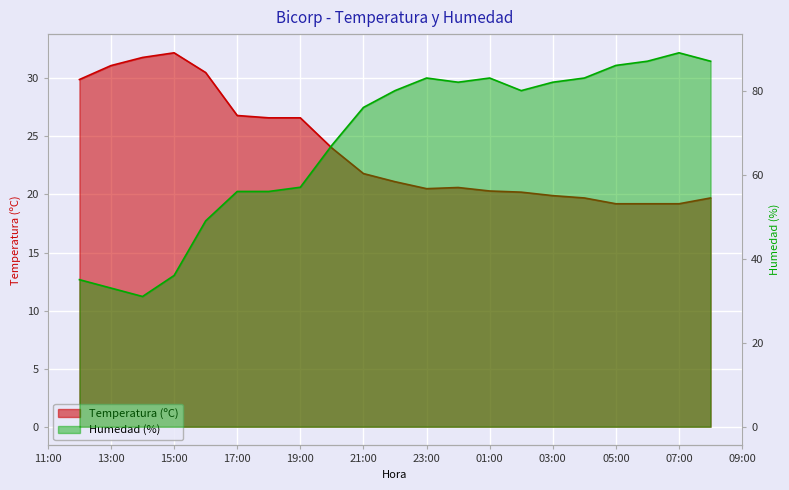

Which category has the lowest value in the Temperatura (ºC) series?

05:00